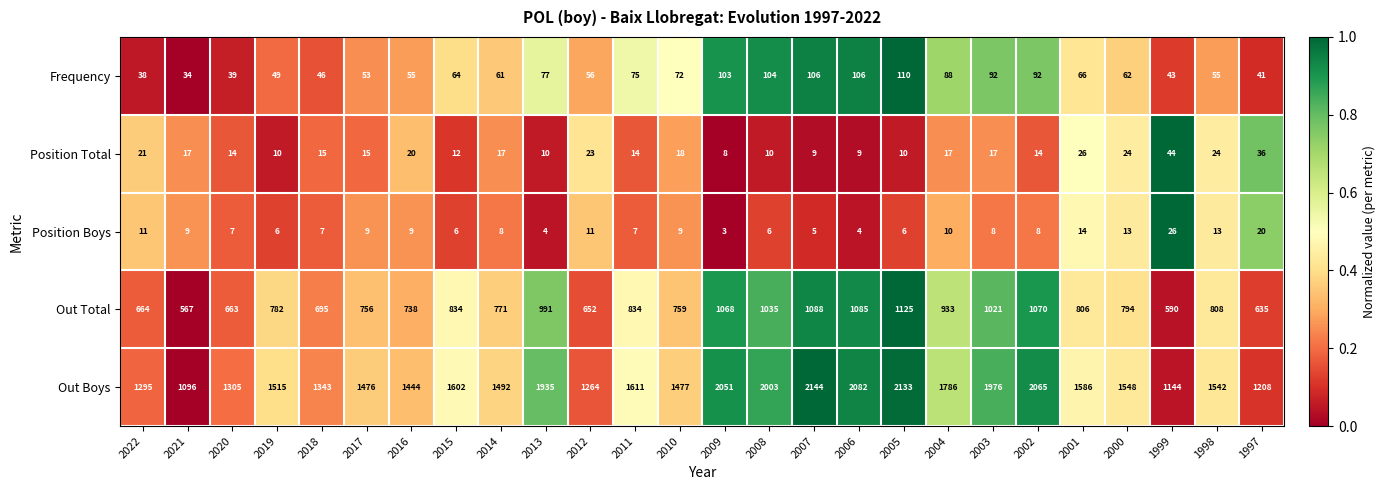

What is the total value across all series at 2007?

3352